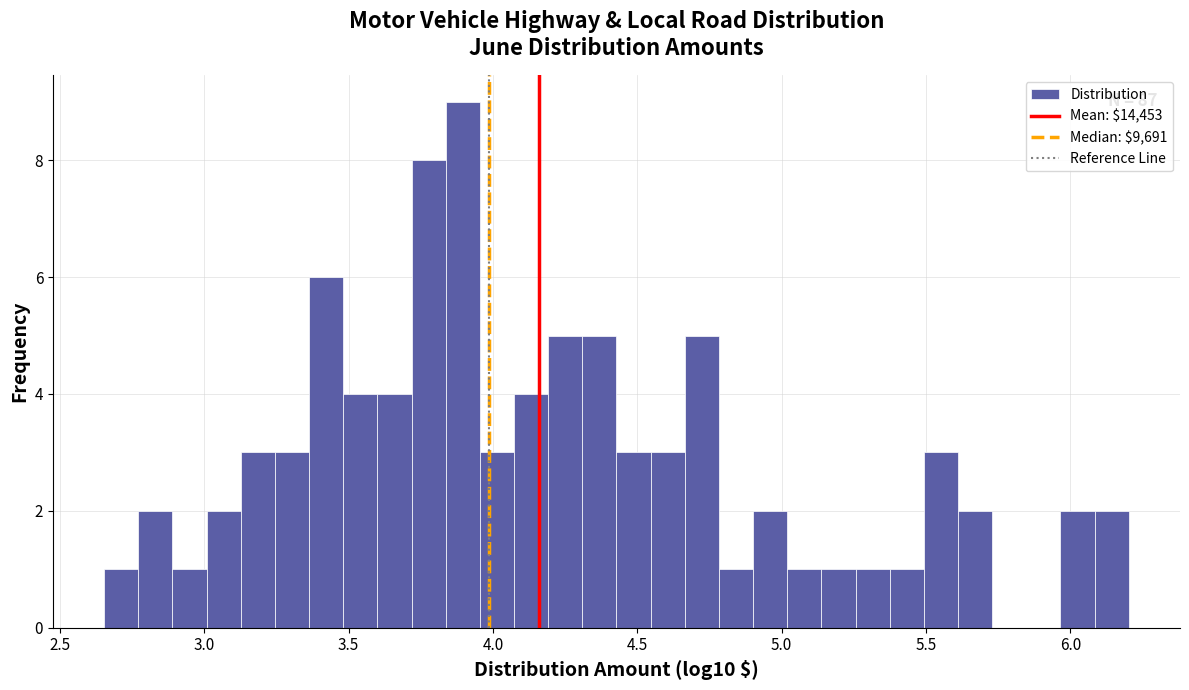

Around what value on the x-axis is the tallest bar? Give the approximate position of its centre, as read against the axis.

3.90